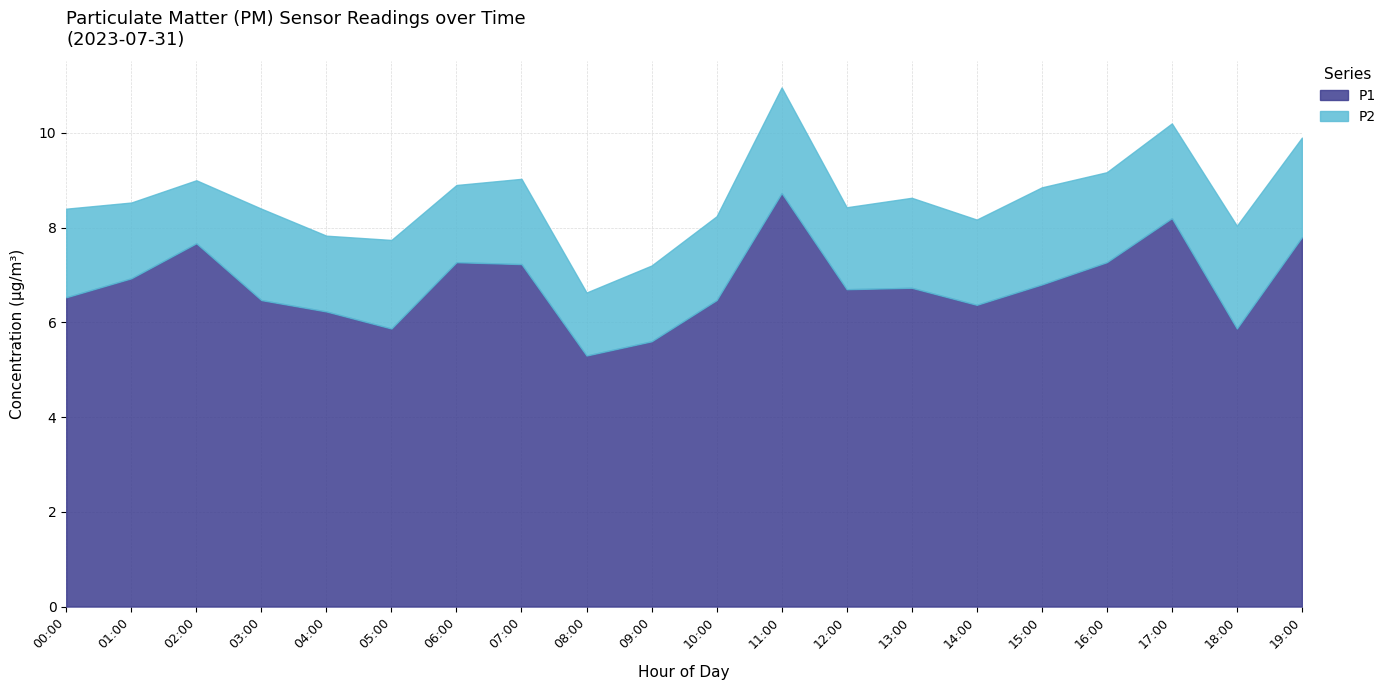

Reading left to right, extract all data points from this chart.

P1: 00:00=6.5	01:00=6.9	02:00=7.7	03:00=6.5	04:00=6.2	05:00=5.9	06:00=7.3	07:00=7.2	08:00=5.3	09:00=5.6	10:00=6.5	11:00=8.7	12:00=6.7	13:00=6.7	14:00=6.4	15:00=6.8	16:00=7.3	17:00=8.2	18:00=5.9	19:00=7.8
P2: 00:00=1.9	01:00=1.6	02:00=1.3	03:00=1.9	04:00=1.6	05:00=1.9	06:00=1.6	07:00=1.8	08:00=1.3	09:00=1.6	10:00=1.8	11:00=2.2	12:00=1.7	13:00=1.9	14:00=1.8	15:00=2.0	16:00=1.9	17:00=2.0	18:00=2.2	19:00=2.1